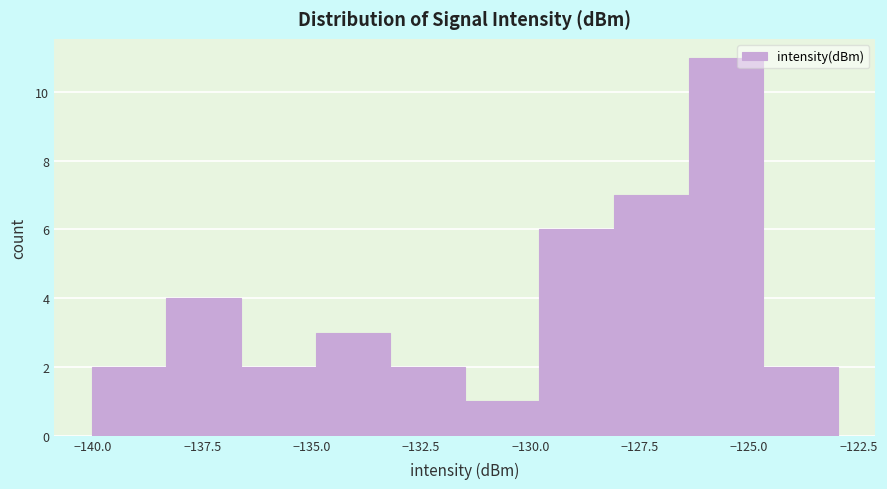

Around what value on the x-axis is the tallest bar? Give the approximate position of its centre, as read against the axis.

-125.5